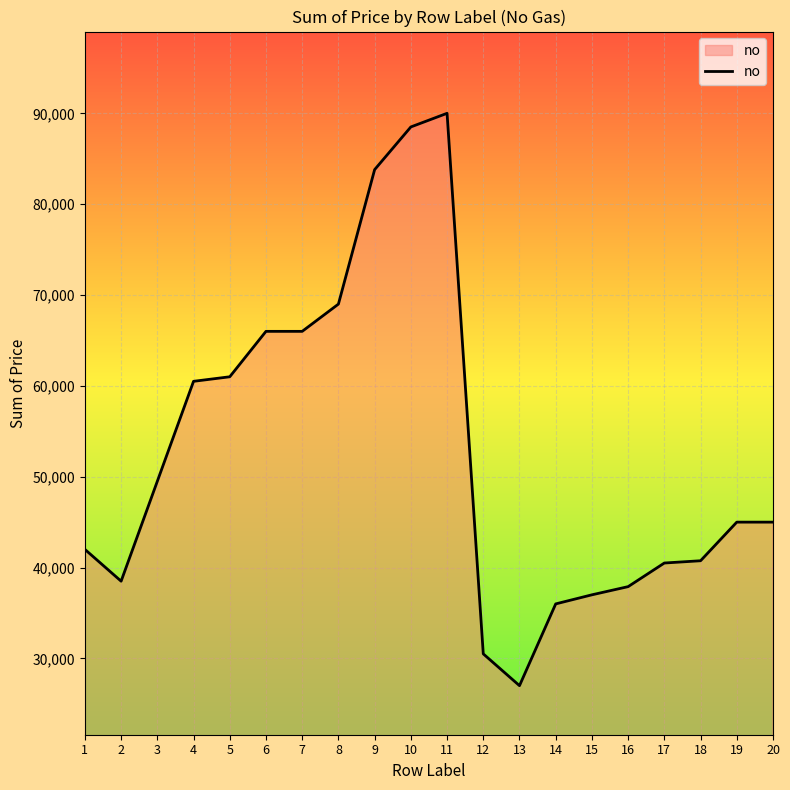

Read the value at 1.

42000